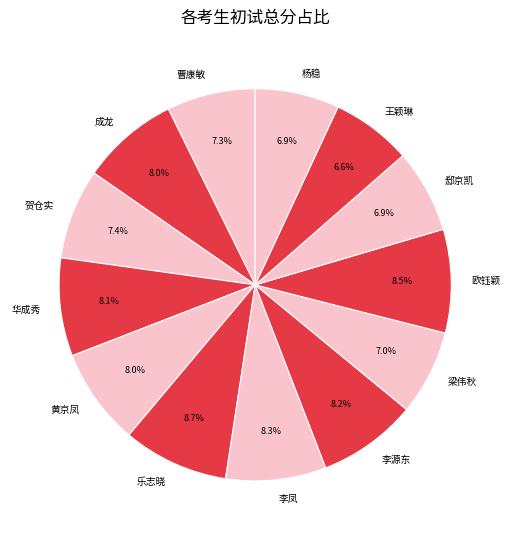

Approximately how many times larger is the value at 王颖琳 compared to 华成秀?

0.8